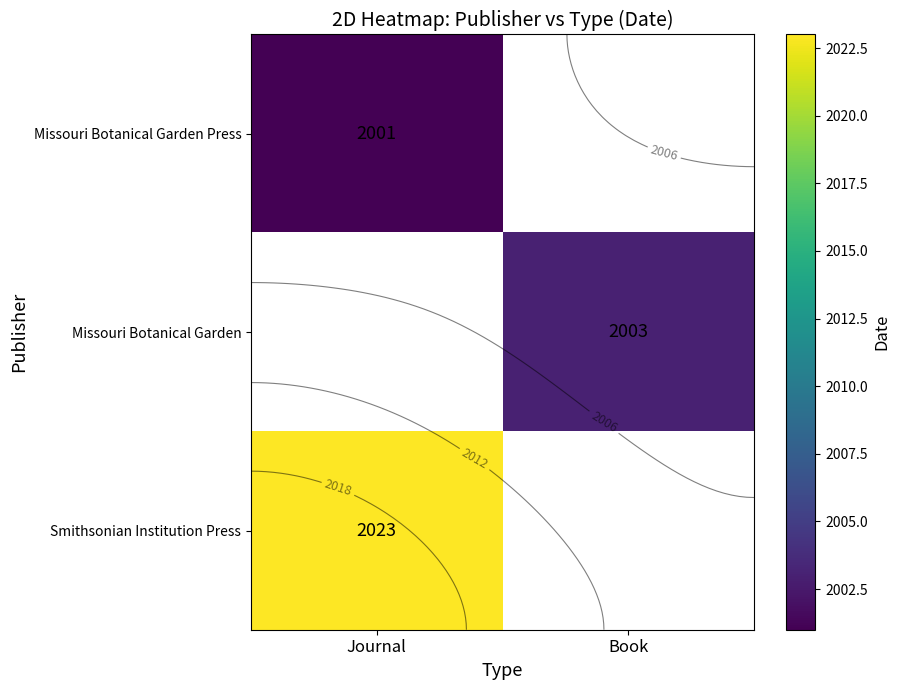

At which category does the chart reach its peak across all series?

Journal